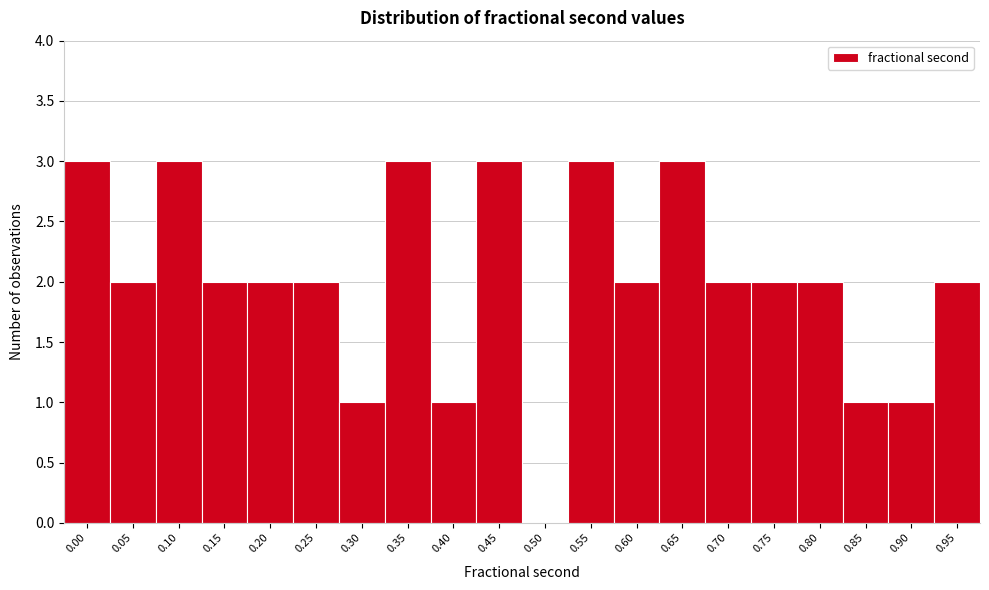

Reading left to right, list all the values displayed in this chart.

0.00=3	0.05=2	0.10=3	0.15=2	0.20=2	0.25=2	0.30=1	0.35=3	0.40=1	0.45=3	0.50=0	0.55=3	0.60=2	0.65=3	0.70=2	0.75=2	0.80=2	0.85=1	0.90=1	0.95=2